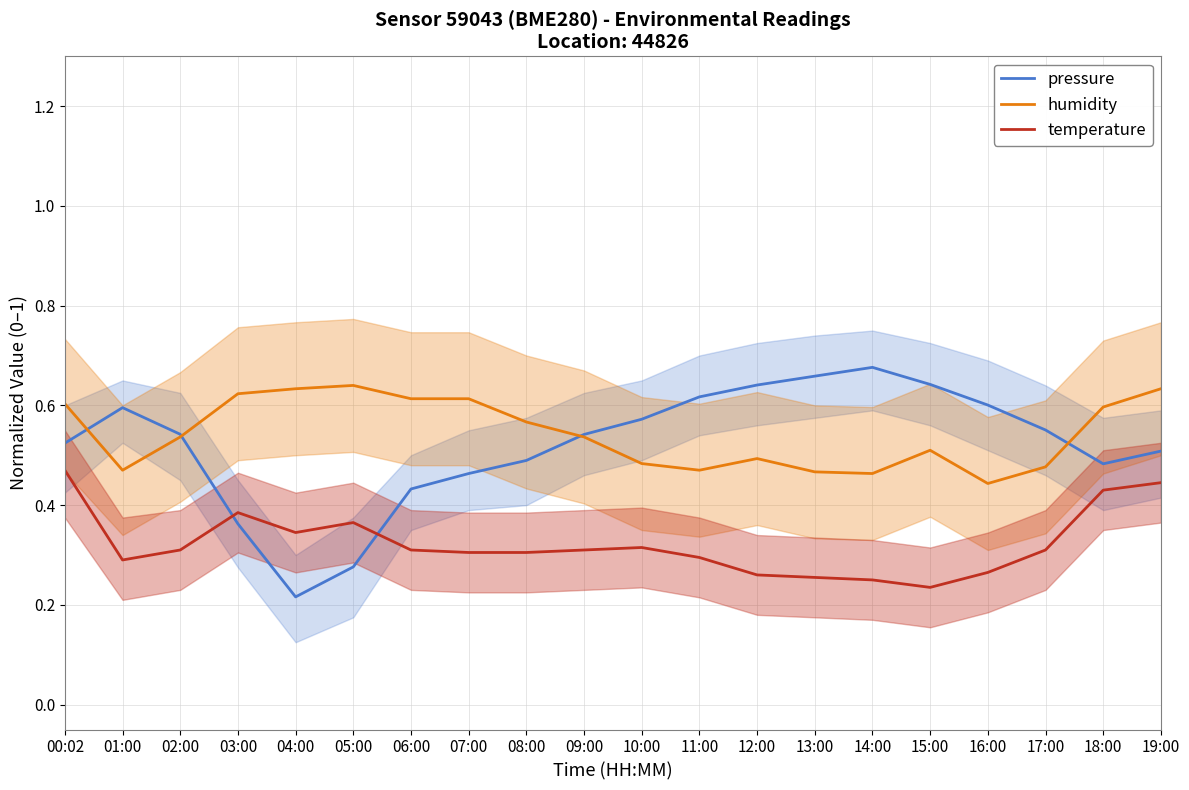

What is the lowest value of the humidity series?

0.4